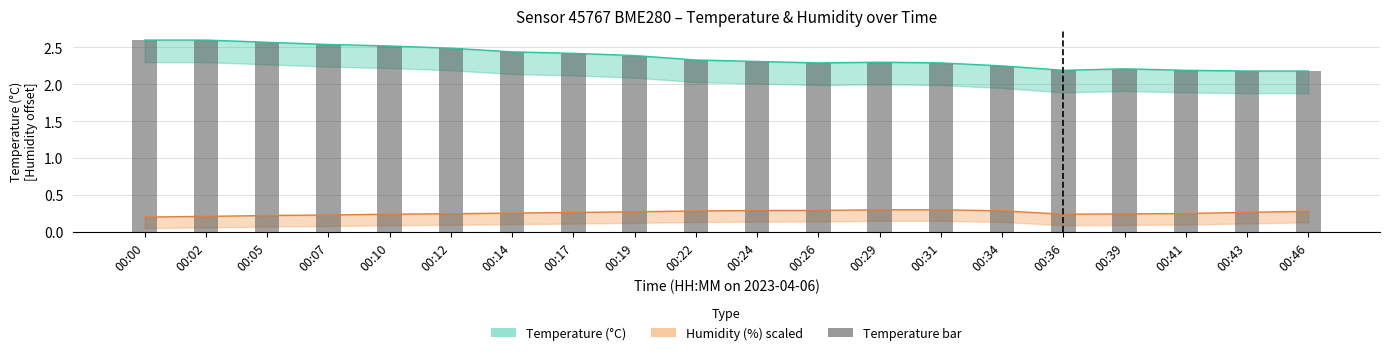

True or false: the data shows 1.1 at 00:10.

False